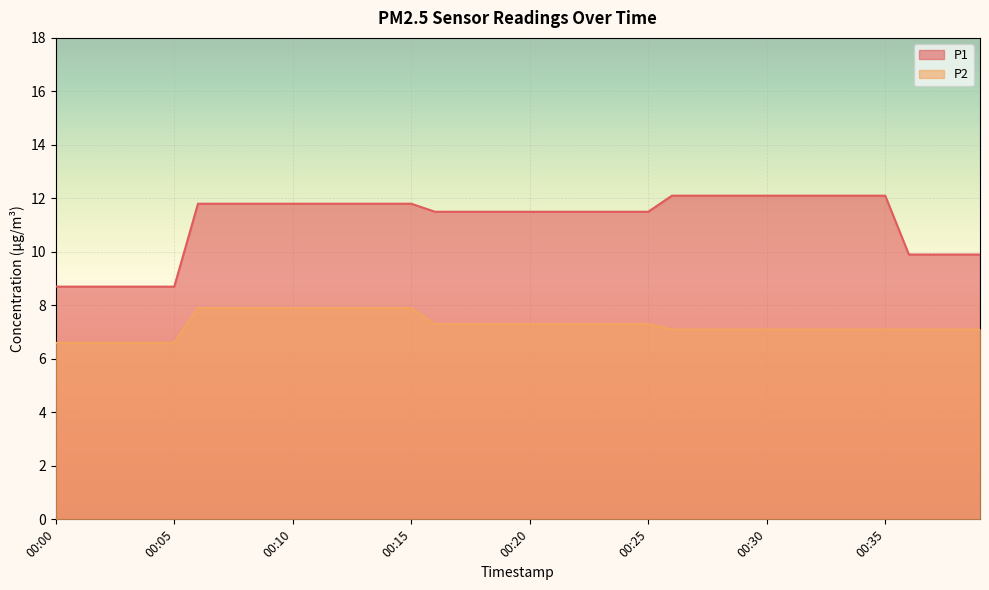

How many data points in P2 are less than 7?

6